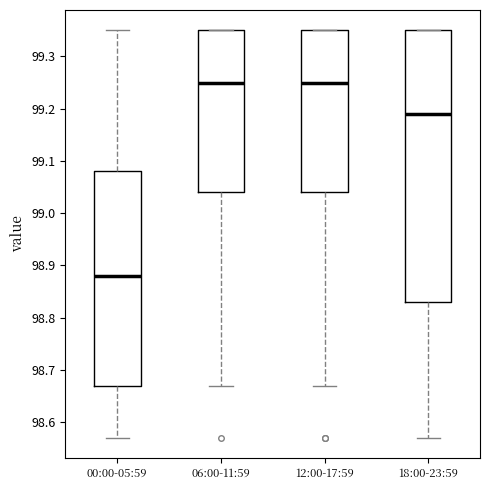

Reading left to right, transcribe this box plot: for each box, give where its median line is, the range the box spans, and where its two whiskers end, as read against the y-axis. The values are not printed on the chart, so give them approximately, as read against the axis.

00:00-05:59: median 98.88, box 98.67 to 99.08, whiskers 98.57 to 99.35
06:00-11:59: median 99.25, box 99.04 to 99.35, whiskers 98.67 to 99.35
12:00-17:59: median 99.25, box 99.04 to 99.35, whiskers 98.67 to 99.35
18:00-23:59: median 99.19, box 98.83 to 99.35, whiskers 98.57 to 99.35